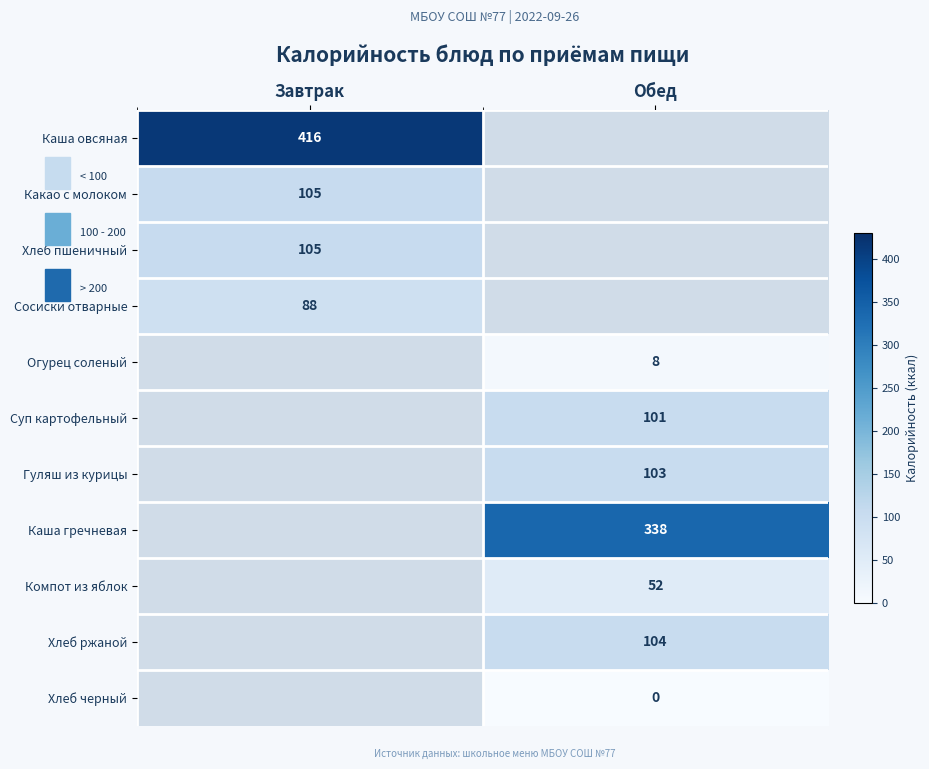

True or false: Каша гречневая has a value of 338 at Обед.

True